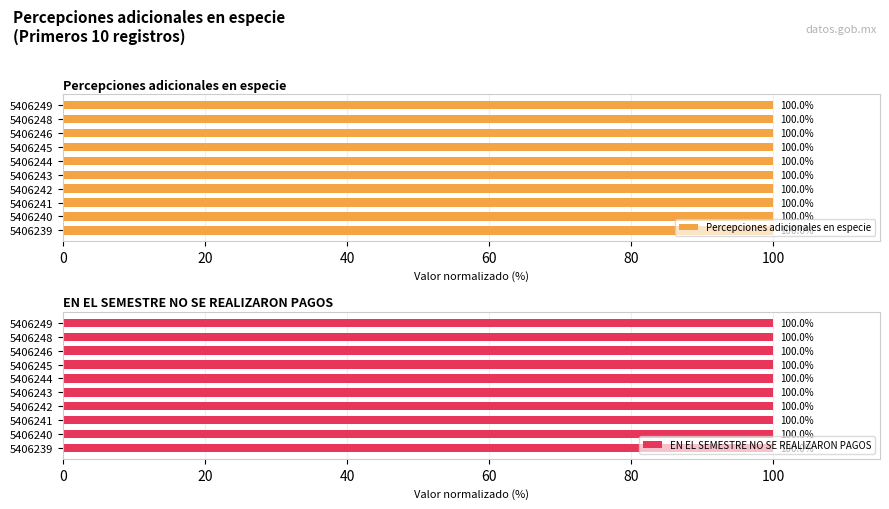

How many Percepciones adicionales en especie values are between 99 and 100?

10